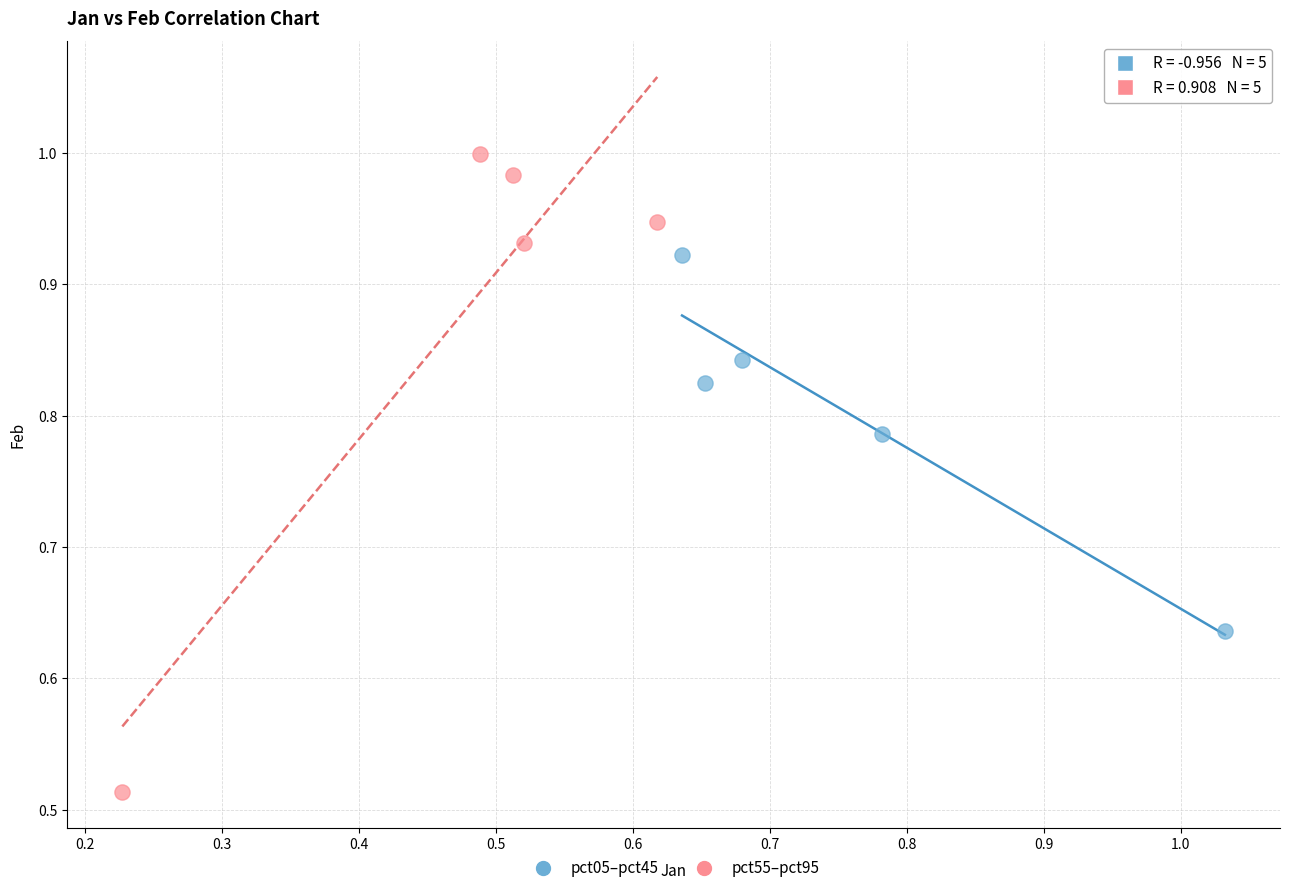

What are all the series names shown in the legend?

pct05–pct45, pct55–pct95